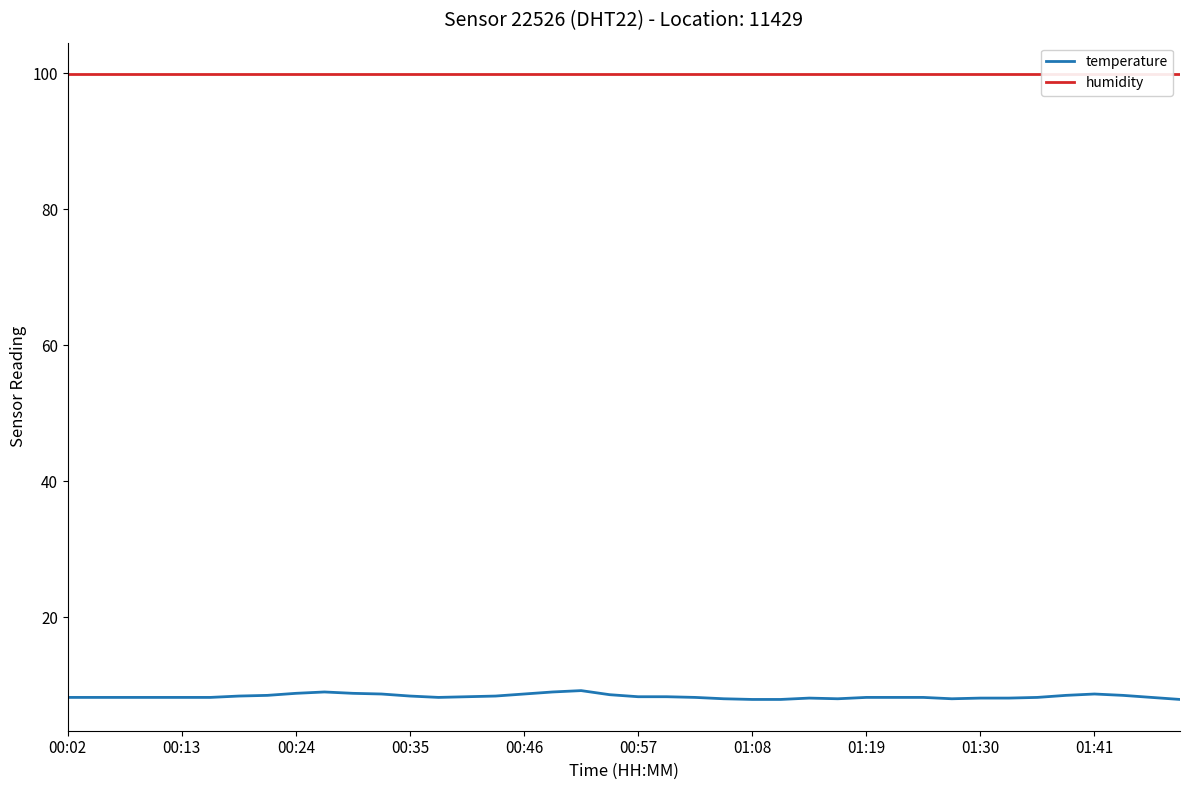

True or false: humidity has a value of 160.4 at 31.

False